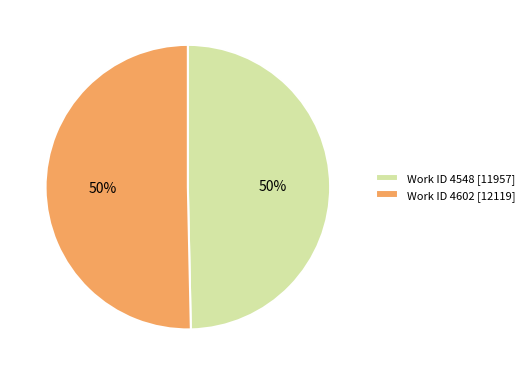

What is the ratio of the value at Work ID 4548 [11957] to the value at Work ID 4602 [12119]?

1.0